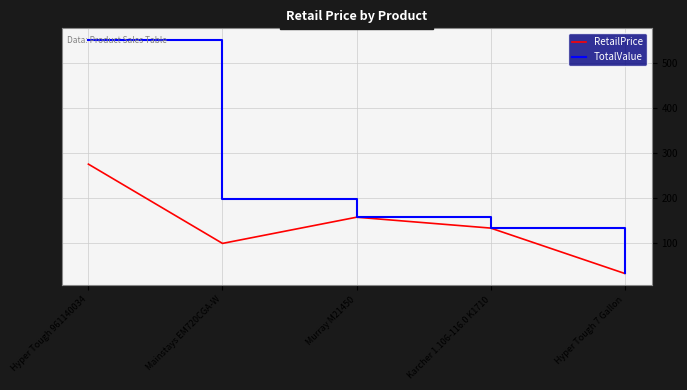

Is this an area chart (filled region under the line)?

No